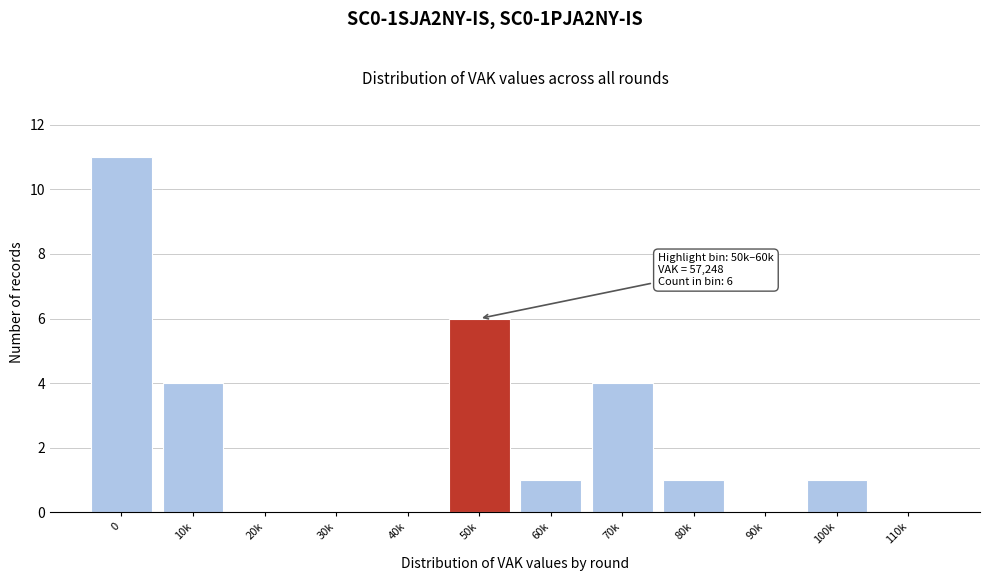

Reading left to right, extract all data points from this chart.

0=11	10k=4	20k=0	30k=0	40k=0	50k=6	60k=1	70k=4	80k=1	90k=0	100k=1	110k=0